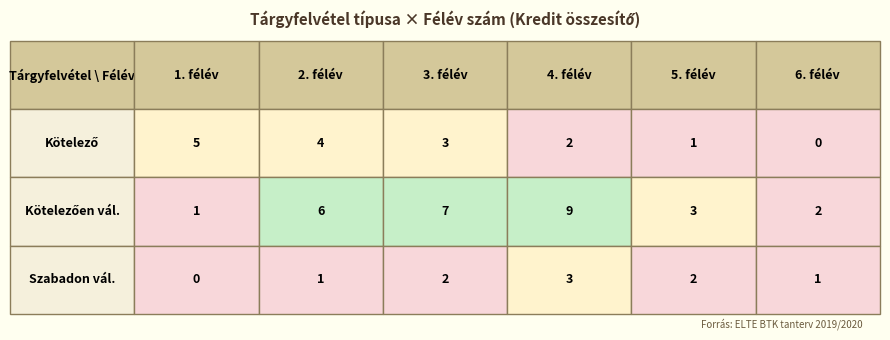

What is the difference between the maximum and minimum values in the Szabadon választható series?

3